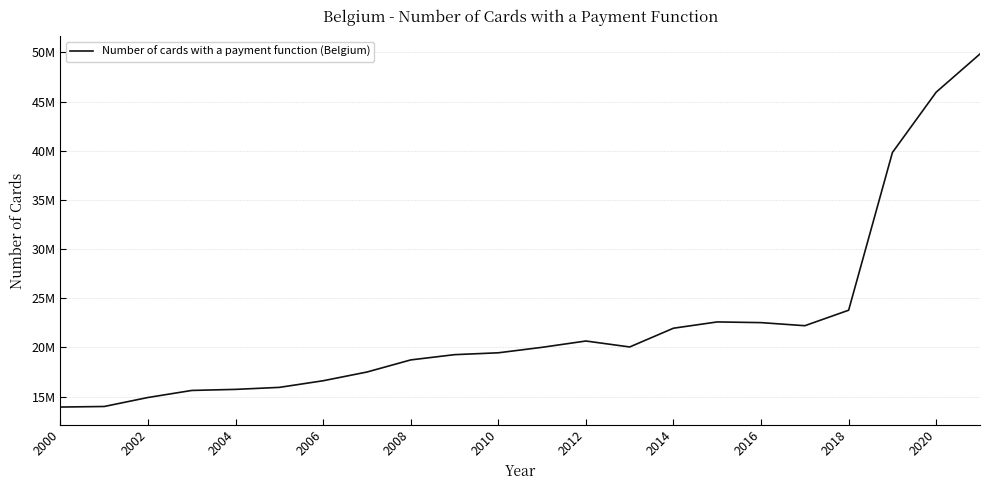

Does the chart display data point markers on the line(s)?

No